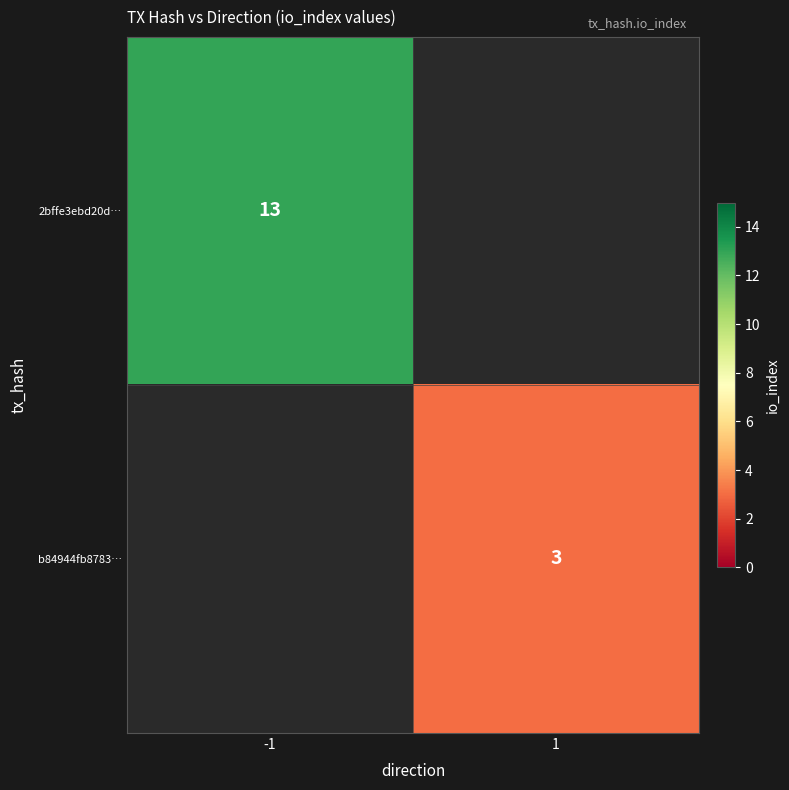

Which label corresponds to the largest value in the chart?

-1